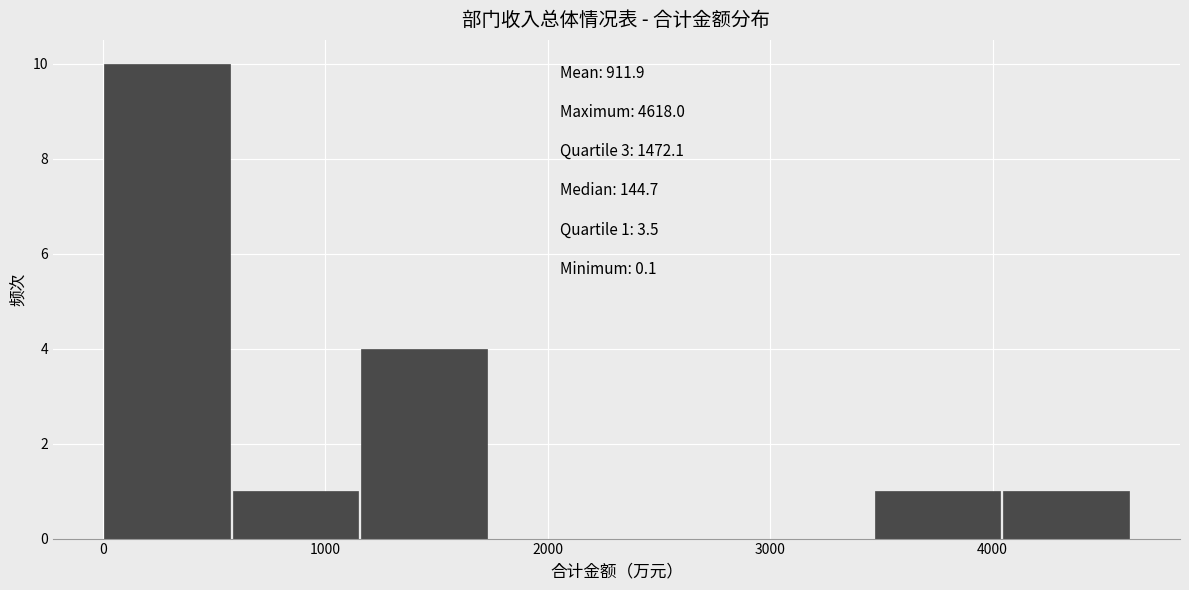

Which range on the x-axis has the tallest bar?

0 to 600